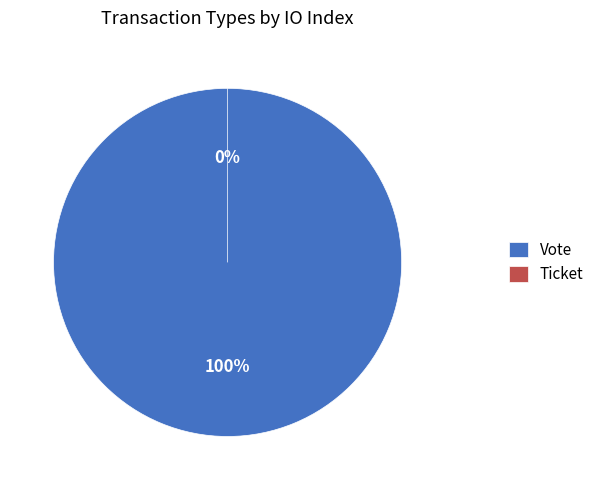

Rank the categories by value from lowest to highest.

Ticket, Vote